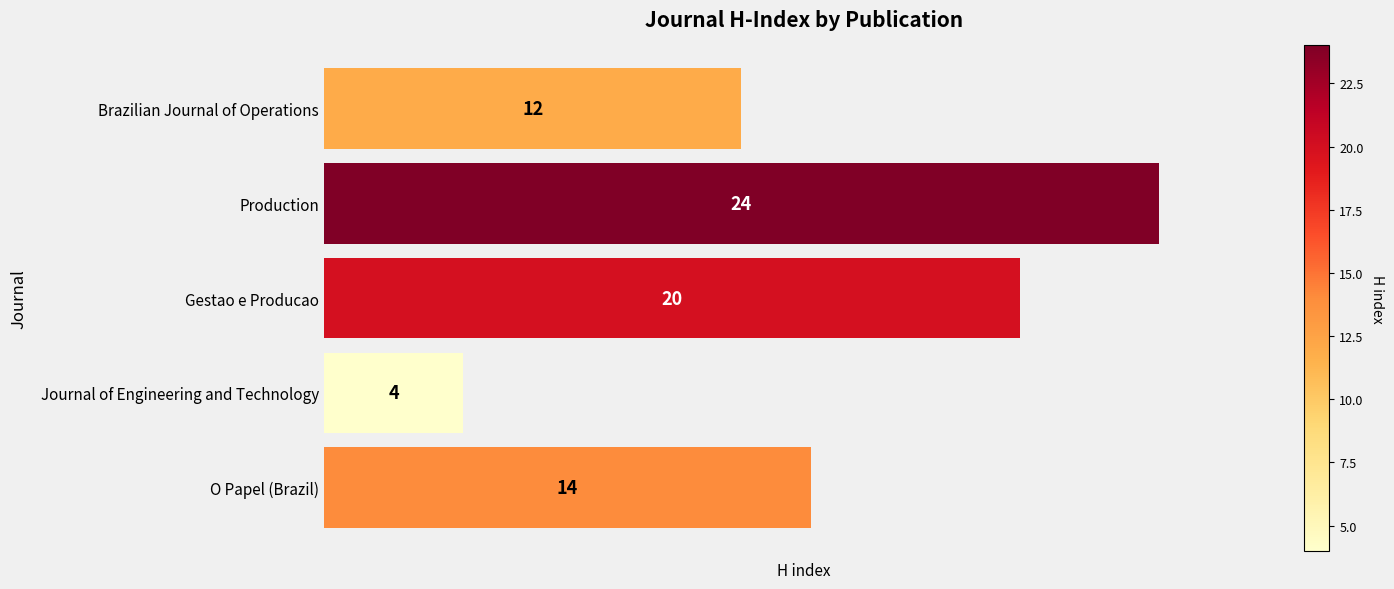

List the labels in order of value, largest first.

Production, Gestao e Producao, O Papel (Brazil), Brazilian Journal of Operations, Journal of Engineering and Technology